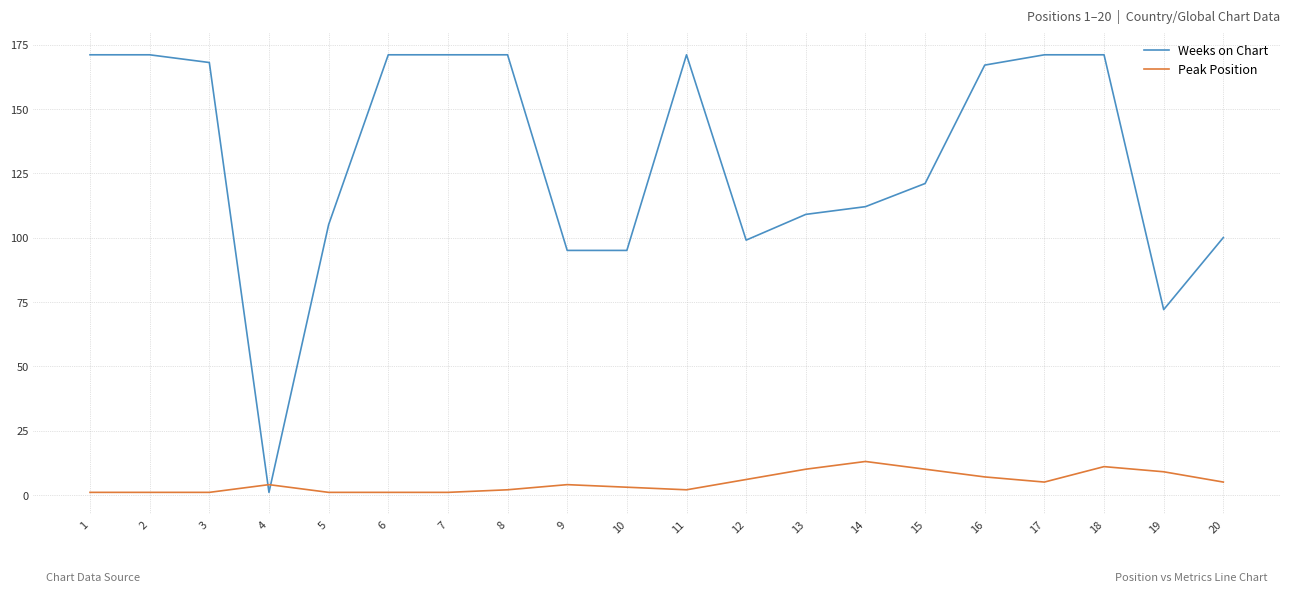

What is the sum of all Peak Position values?

97